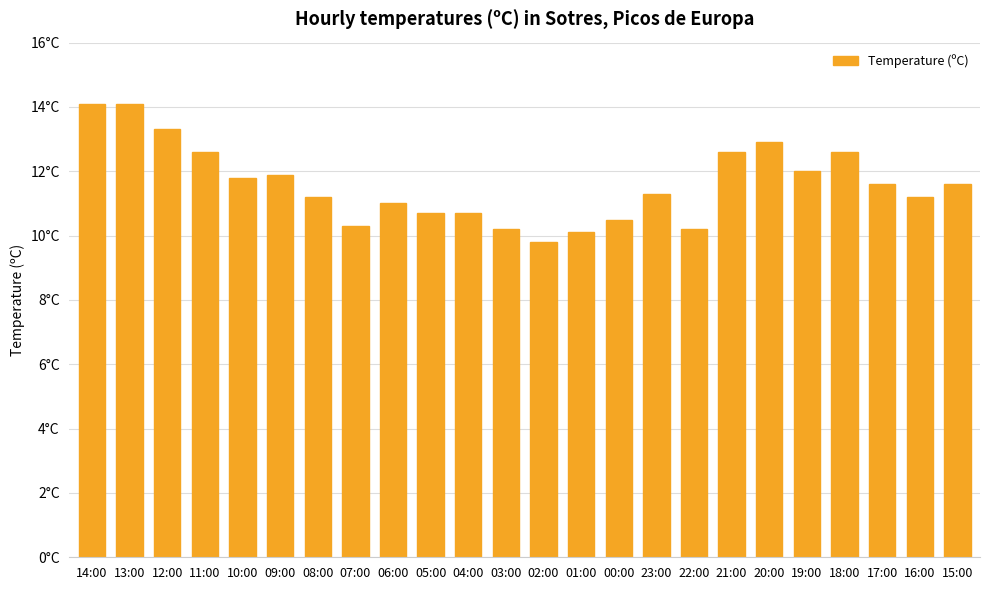

Approximately how many times larger is the value at 15:00 compared to 07:00?

1.1